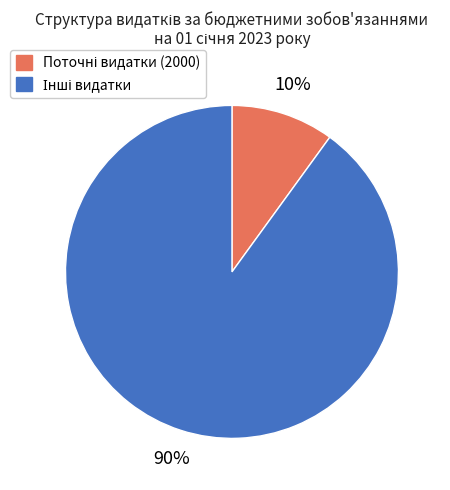

How many slices are in this pie chart?

2